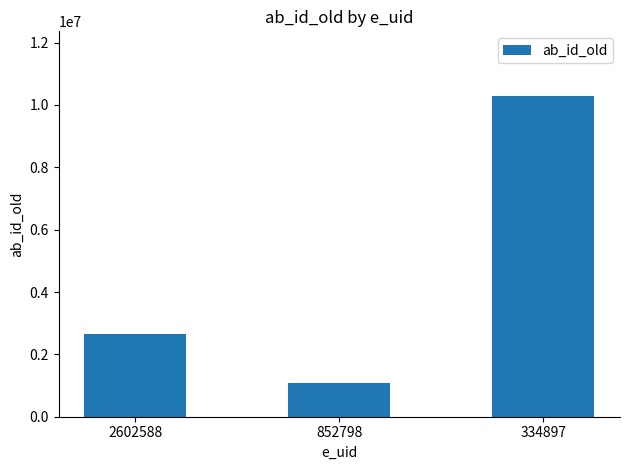

What is the minimum value shown in the chart?

1080301